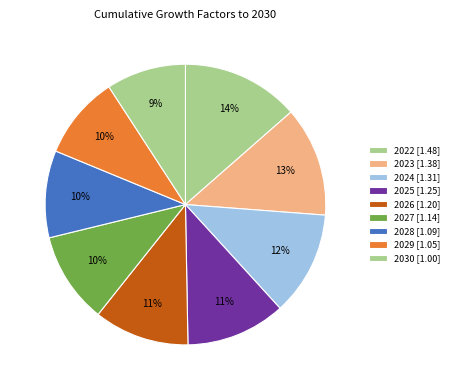

To the nearest percent, what portion does 2028 represent?

10%